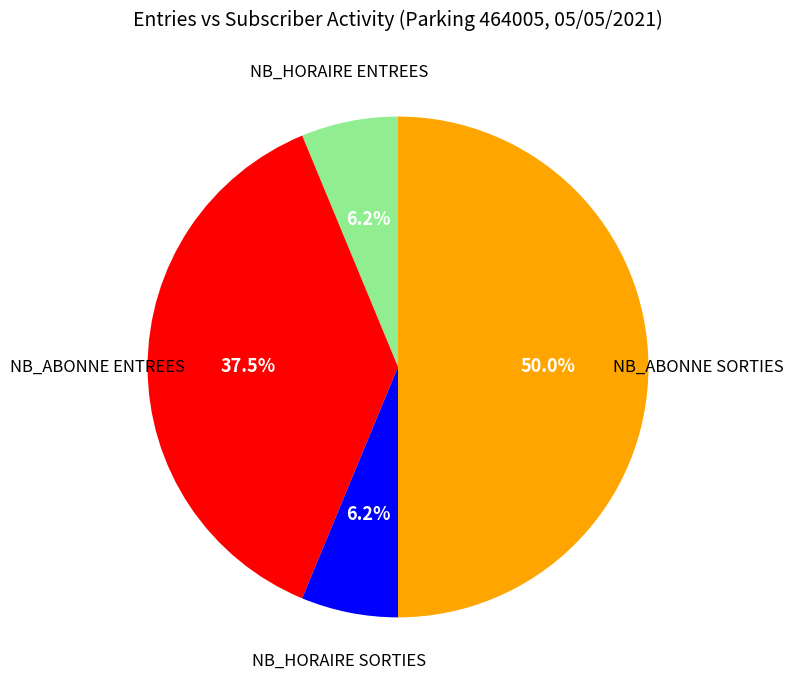

Count the number of slices in the pie.

4